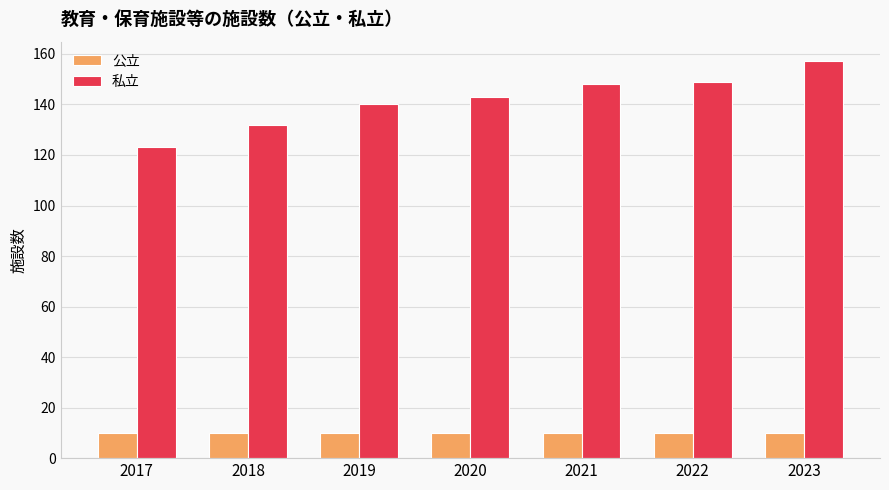

Is the value of 私立 at 2018 greater than the value of 公立 at 2021?

Yes